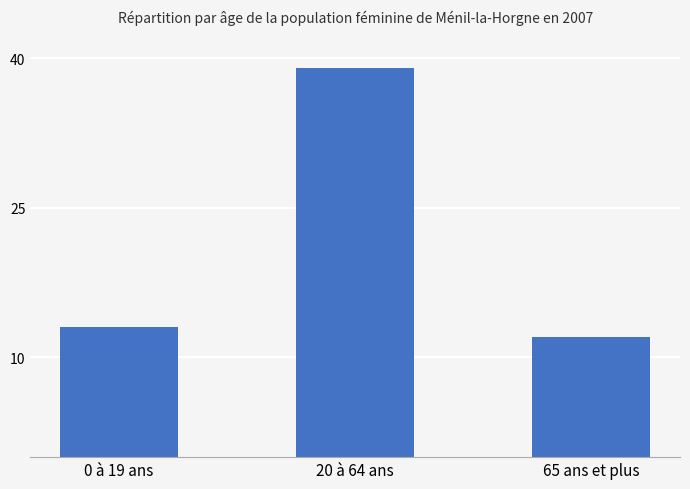

Reading left to right, list all the values displayed in this chart.

0 à 19 ans=13	20 à 64 ans=39	65 ans et plus=12